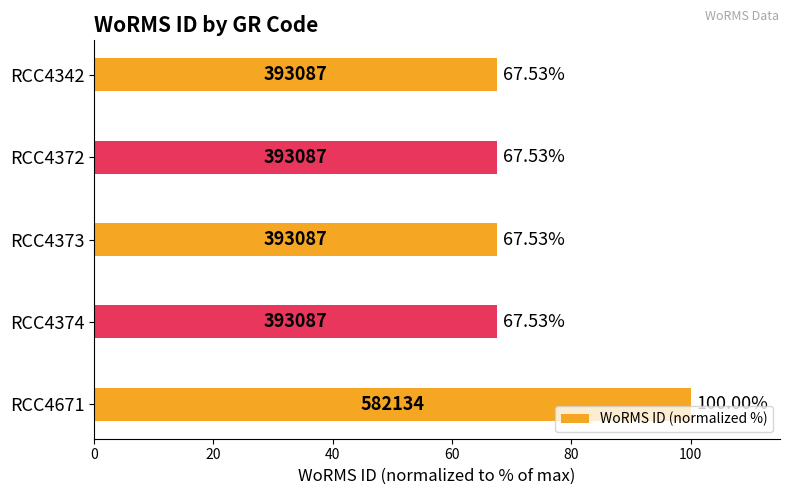

Count the number of categories in the chart.

5